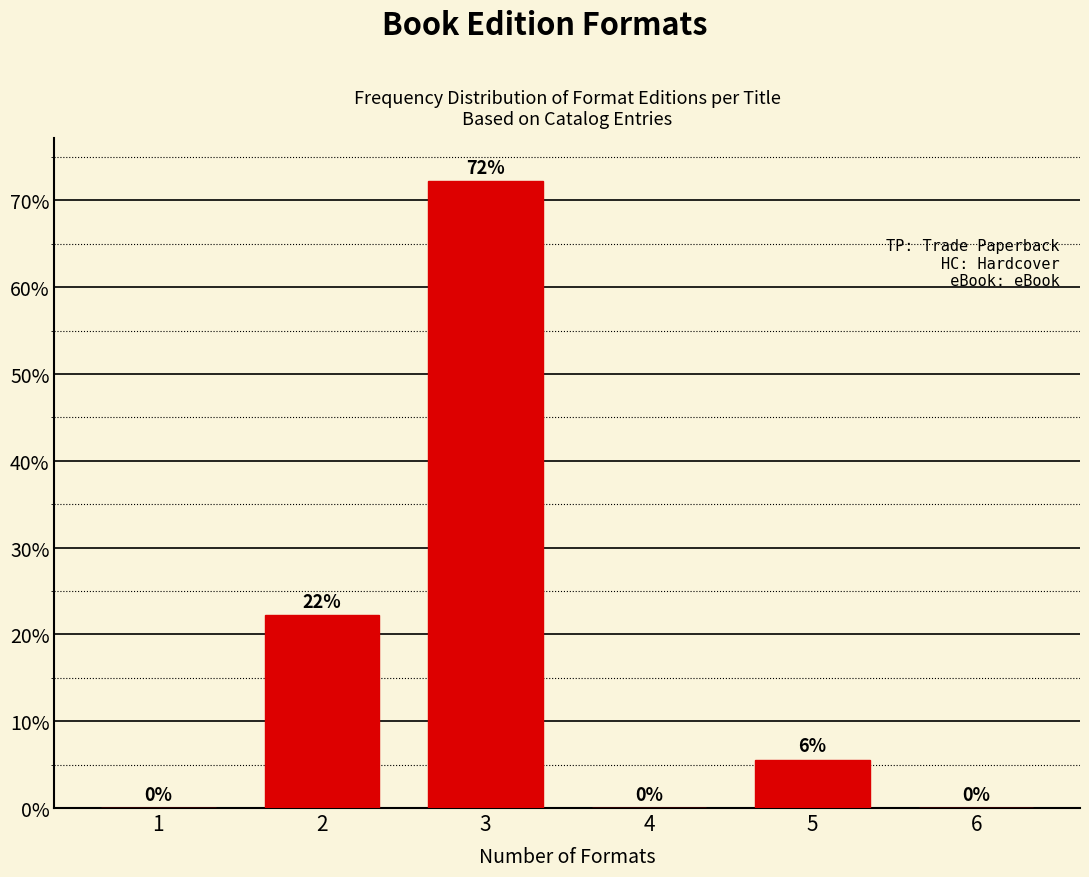

What value does the data have at 3?

72.2